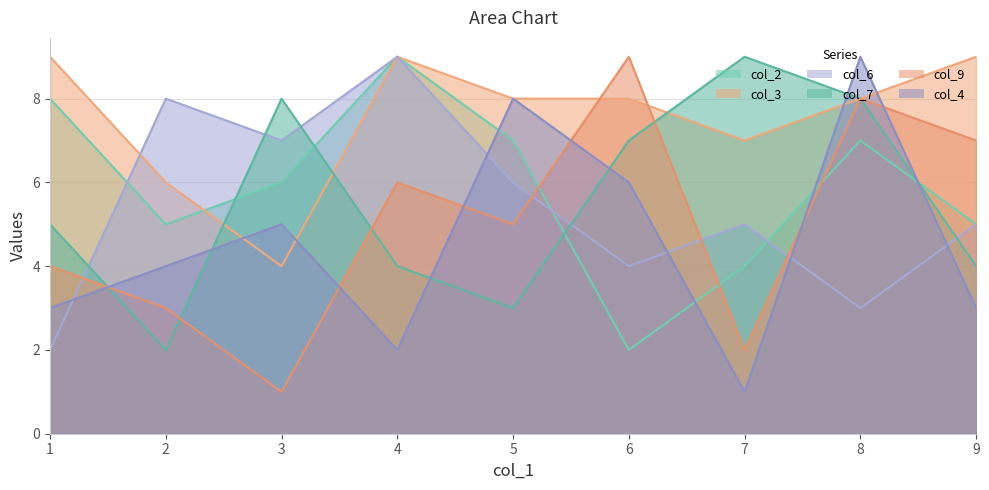

How many interior local peaks does the col_2 series have?

2